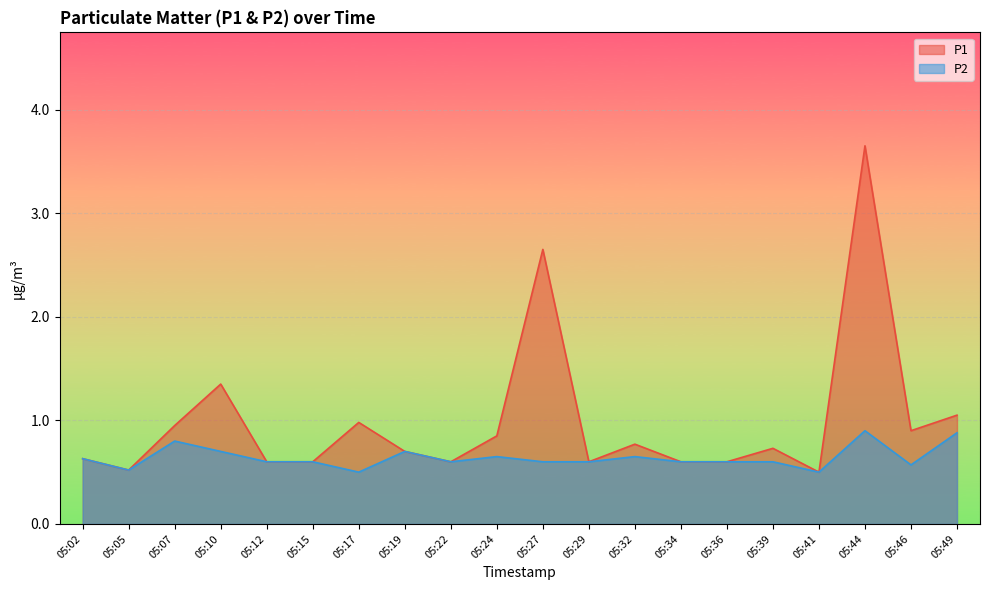

Where is the first local minimum for P1?

05:05